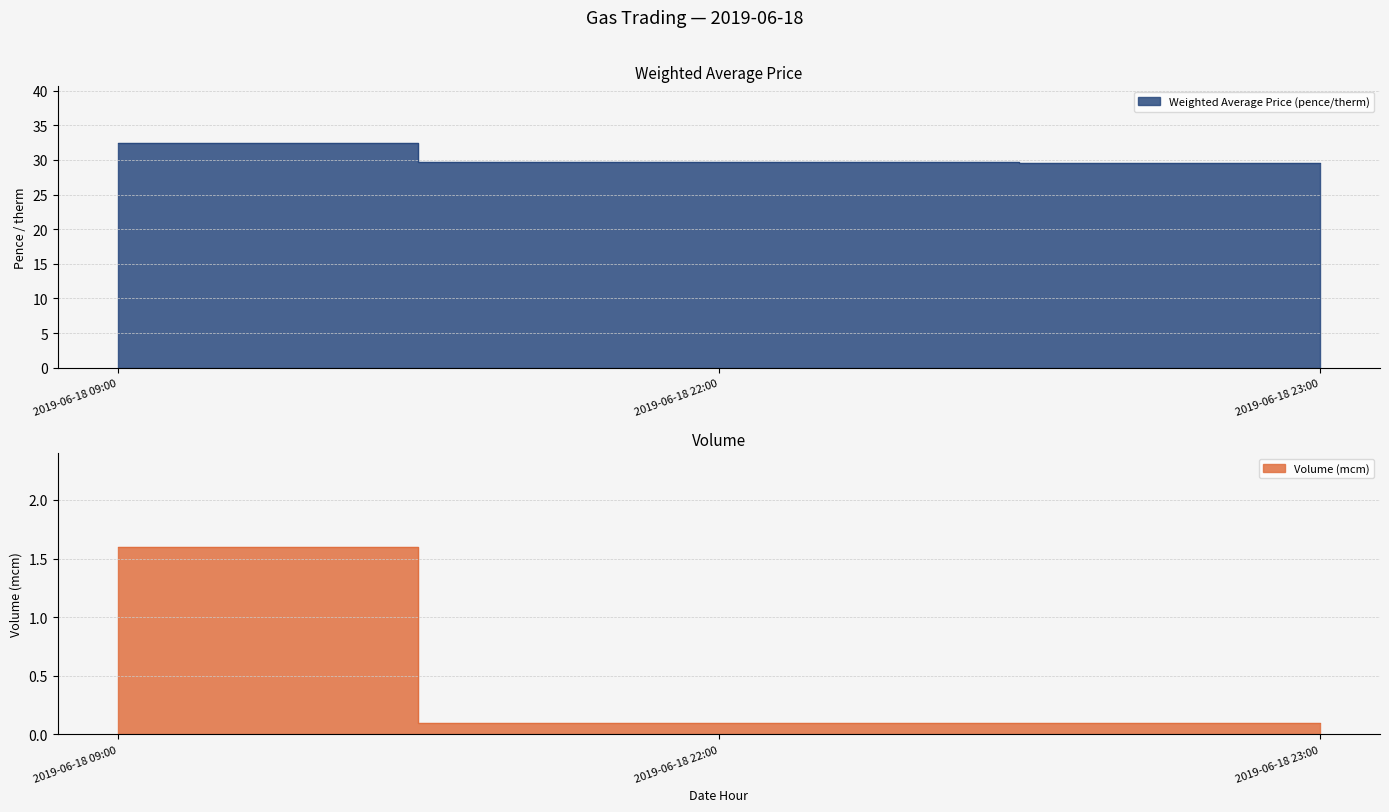

What is the difference between the highest and lowest values at 2019-06-18 23:00?

29.4